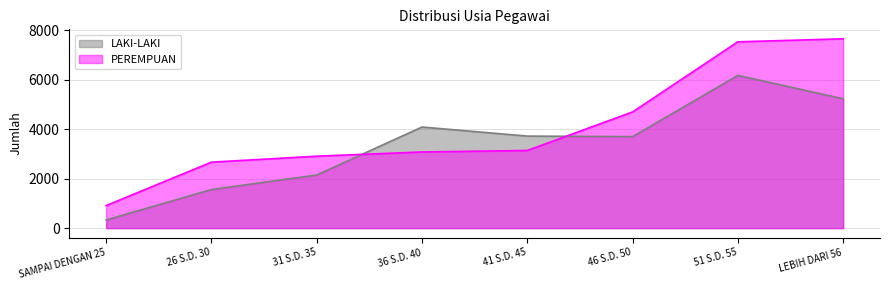

At 51 S.D. 55, list the series in order from smallest to largest.

LAKI-LAKI, PEREMPUAN